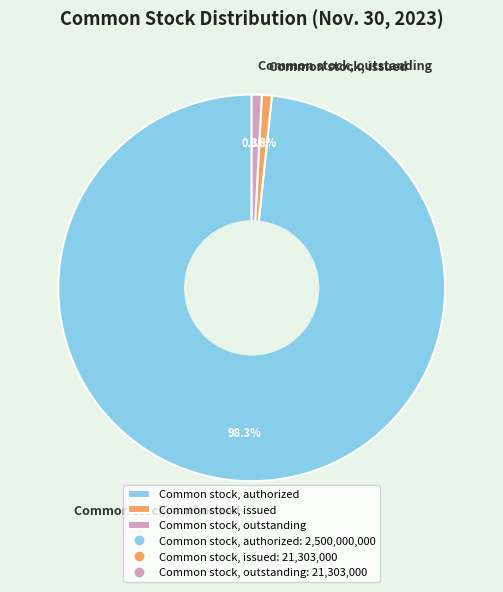

What is the ratio of the value at Common stock, outstanding to the value at Common stock, issued?

1.0